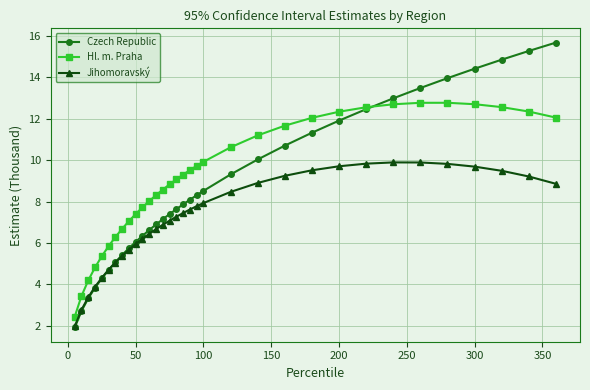

What is the smallest value displayed?

1.9